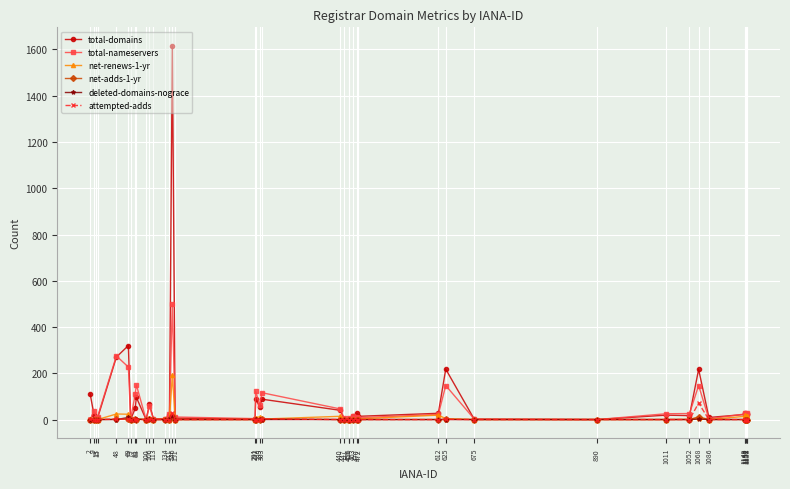

Where do attempted-adds and total-nameservers first cross each other?

2 and 9